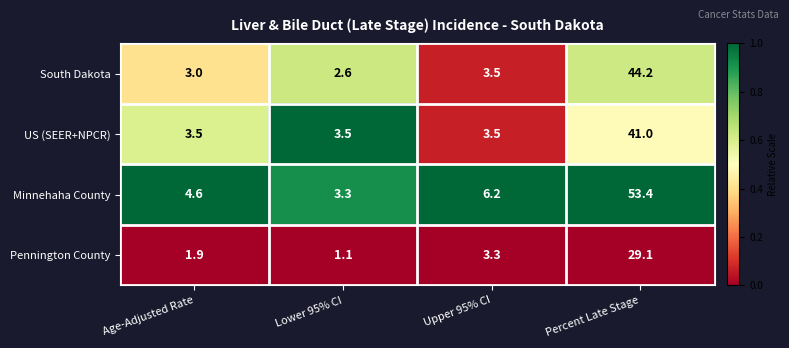

At which category is the sum across all series the highest?

Percent Late Stage